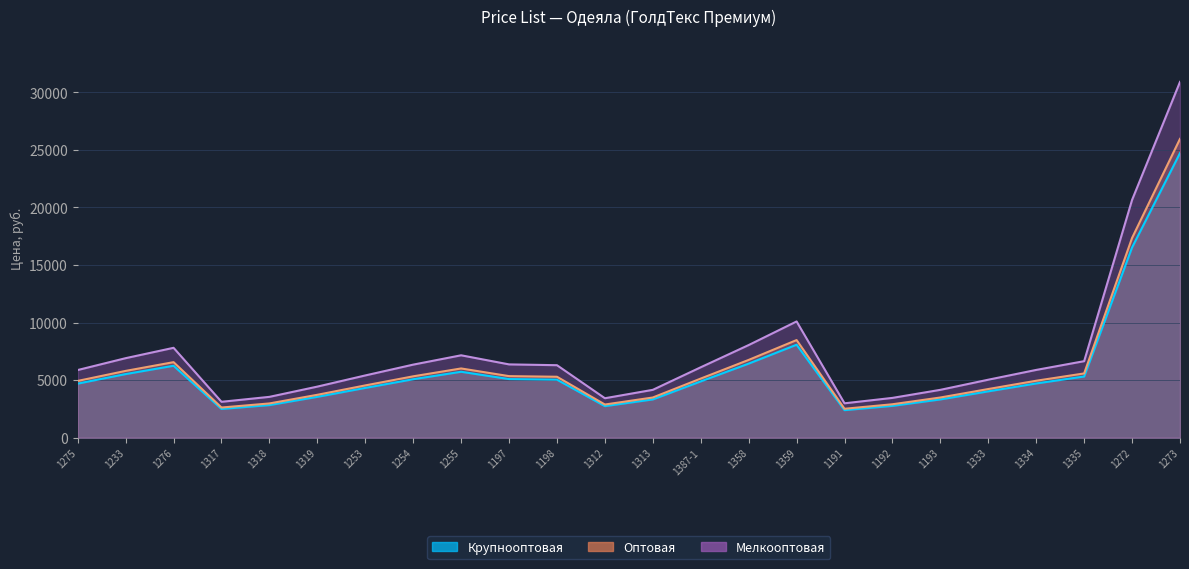

True or false: Мелкооптовая and Крупнооптовая intersect in this chart.

False